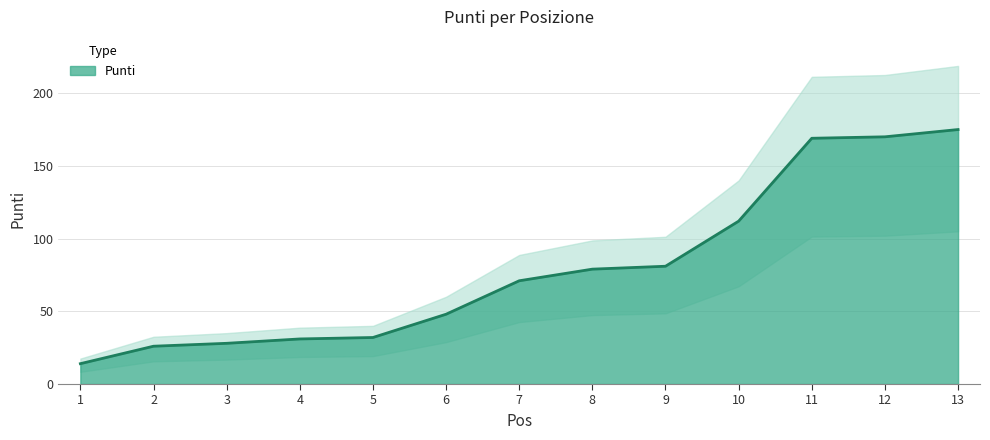

What is the sum of the values at 5 and 13?

207